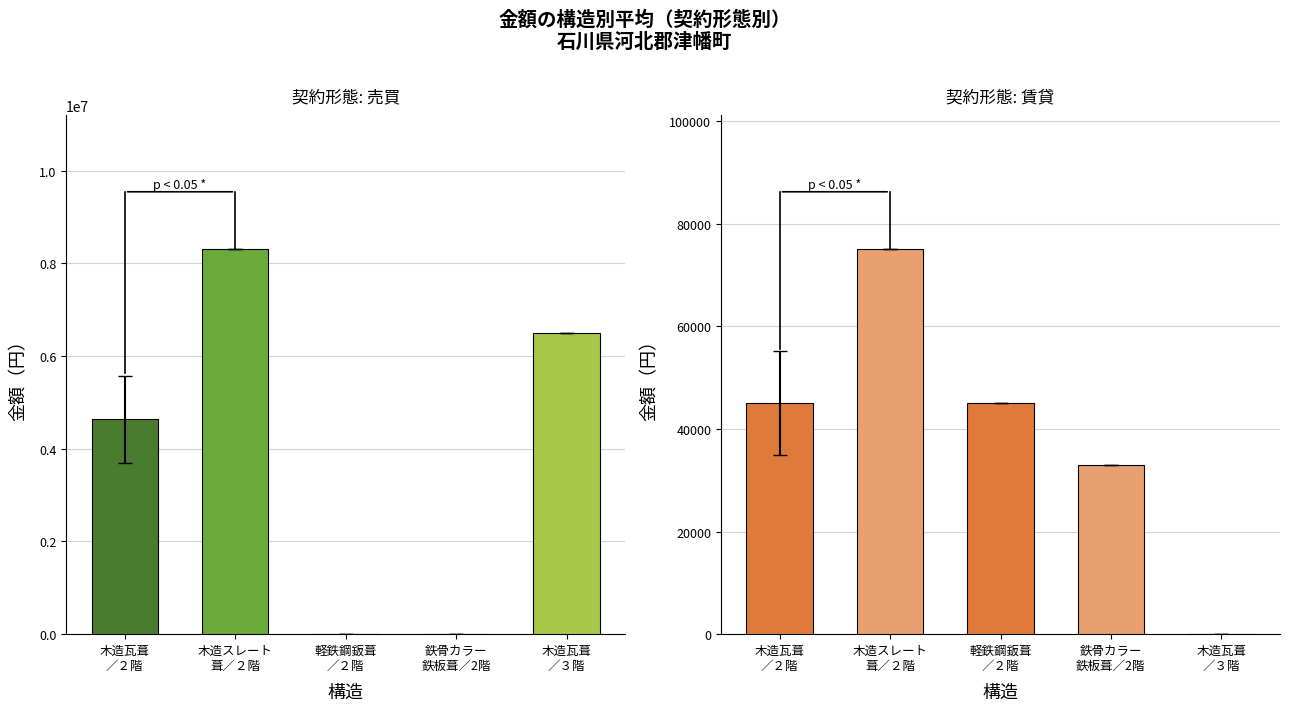

How many data points in 売買 are above 4640000?

2